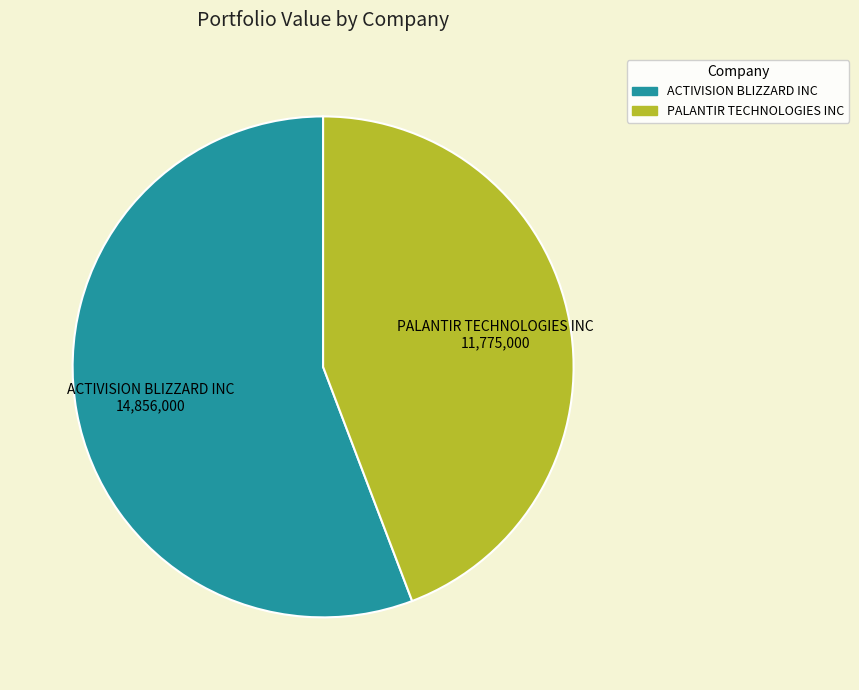

How many slices are in this pie chart?

2